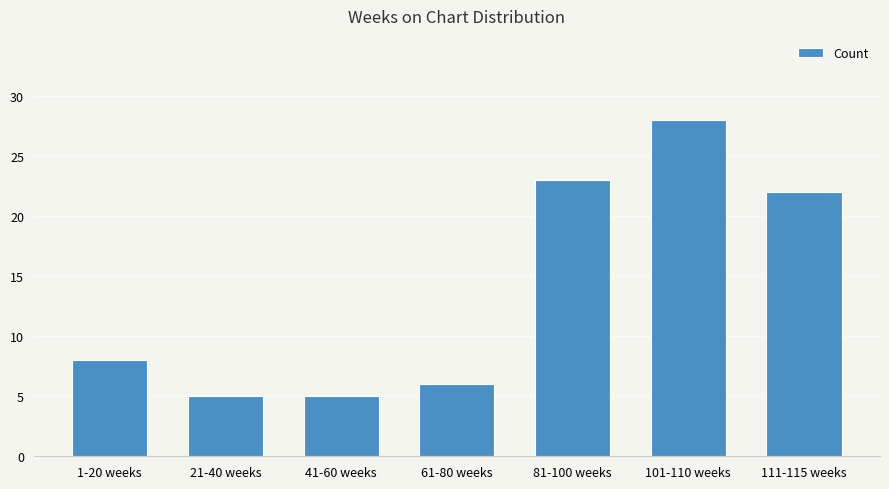

What is the ratio of the value at 81-100 weeks to the value at 61-80 weeks?

3.8